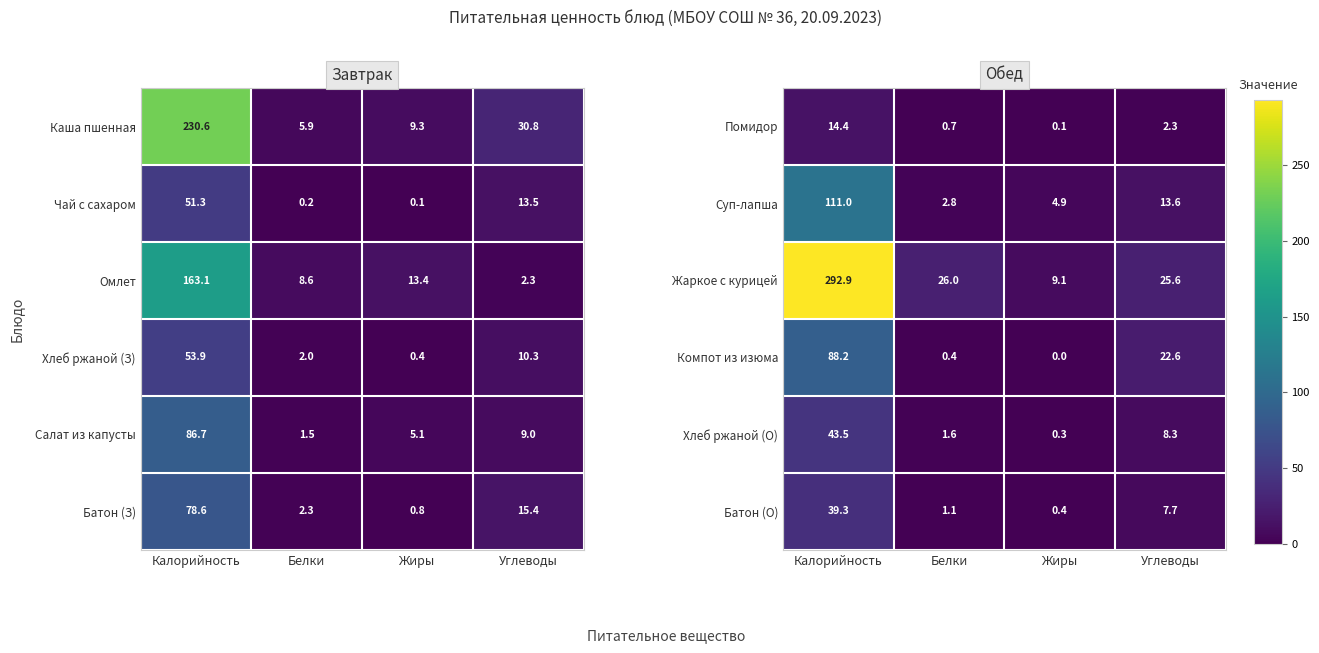

At how many categories does at least one series exceed 60?

1